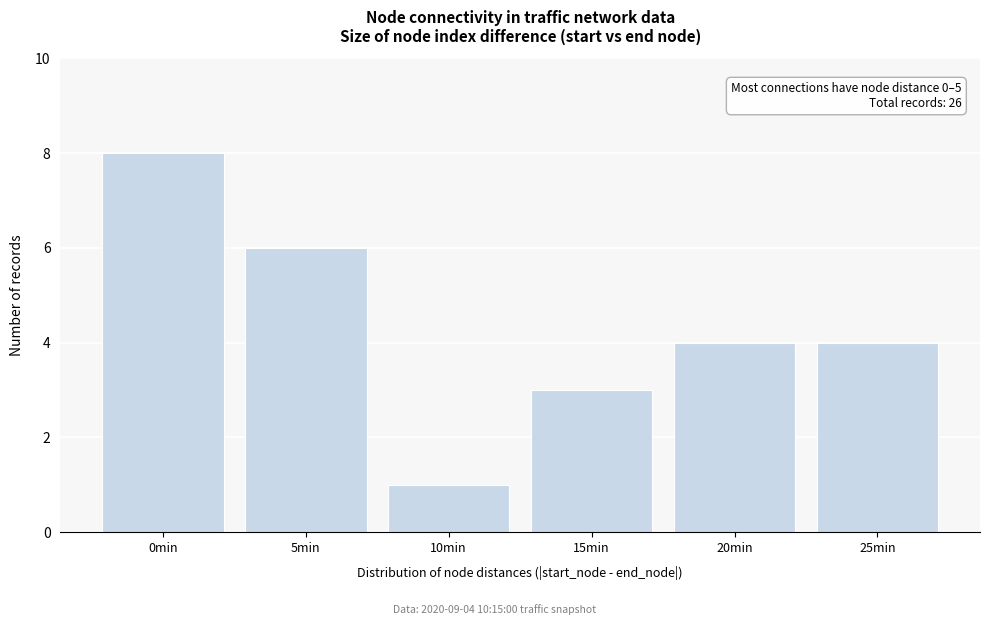

Reading left to right, what are all the values shown in this chart?

0min=8	5min=6	10min=1	15min=3	20min=4	25min=4